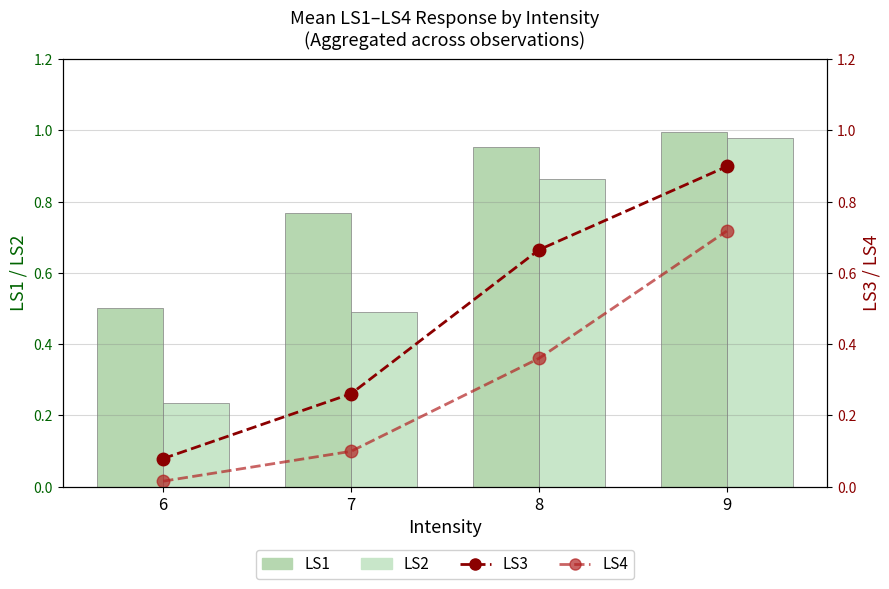

Rank the series at 6 from highest to lowest value.

LS1, LS2, LS3, LS4